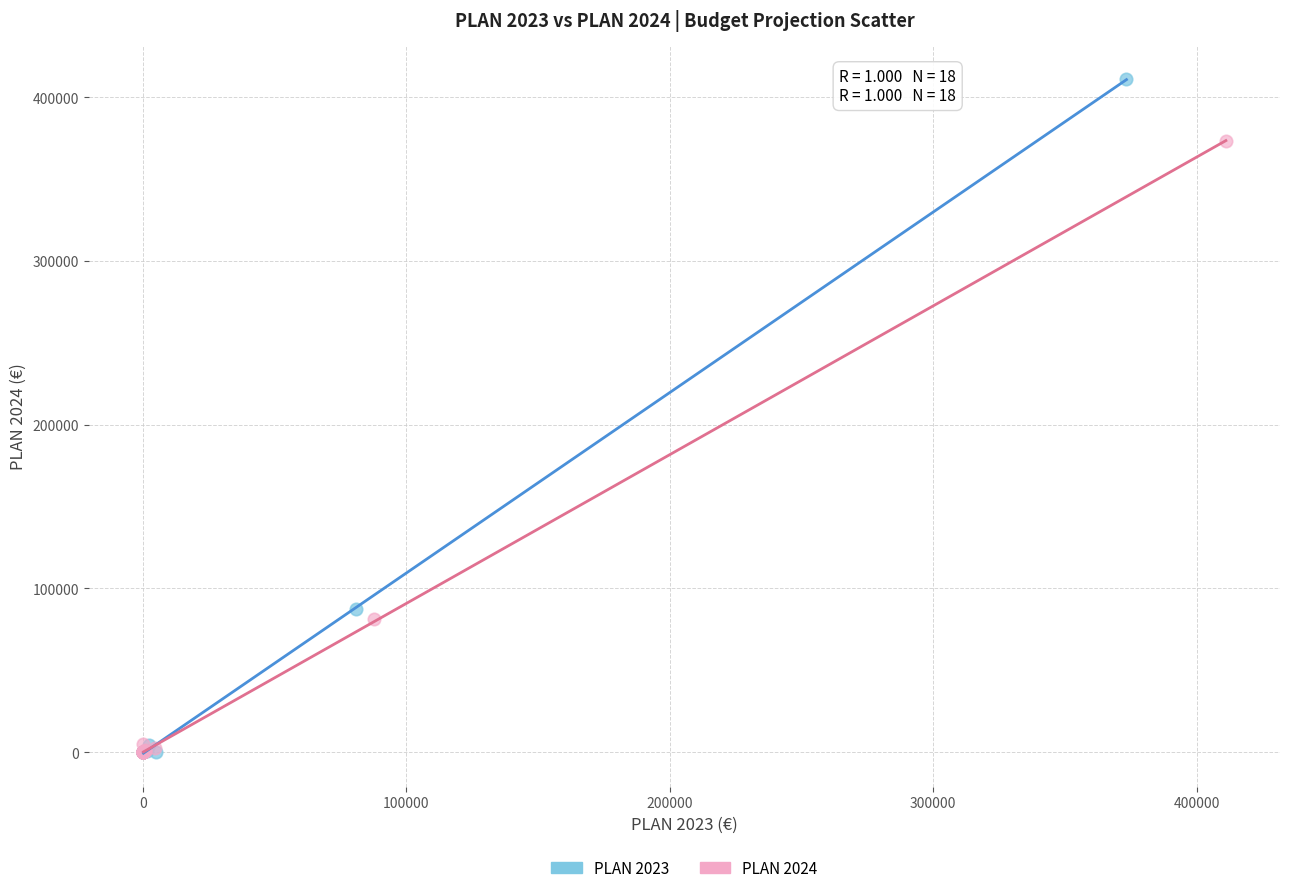

Which series reaches the maximum Y coordinate?

PLAN 2023